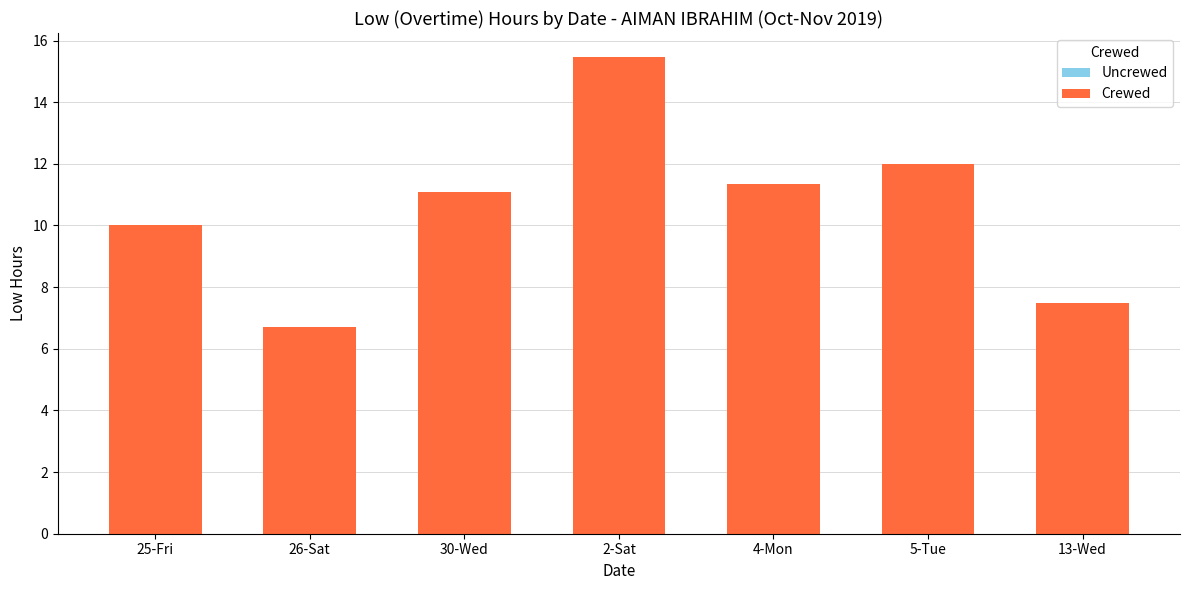

What value does the data have at 25-Fri?

10.0